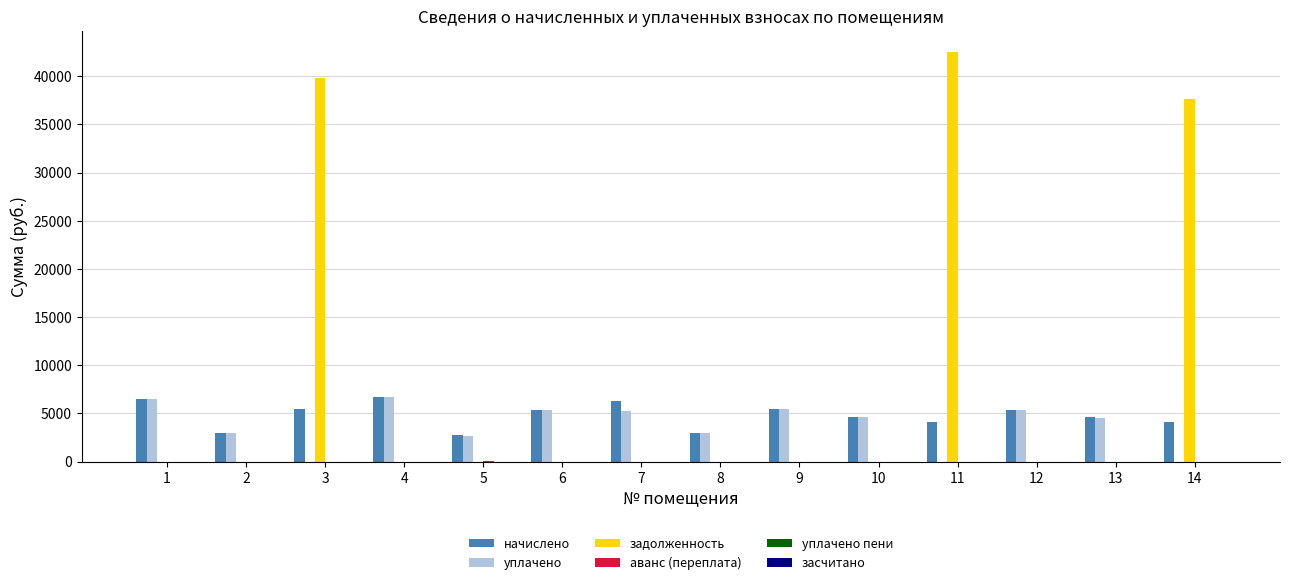

The value of задолженность at 3 is 39812.7. True or false?

True